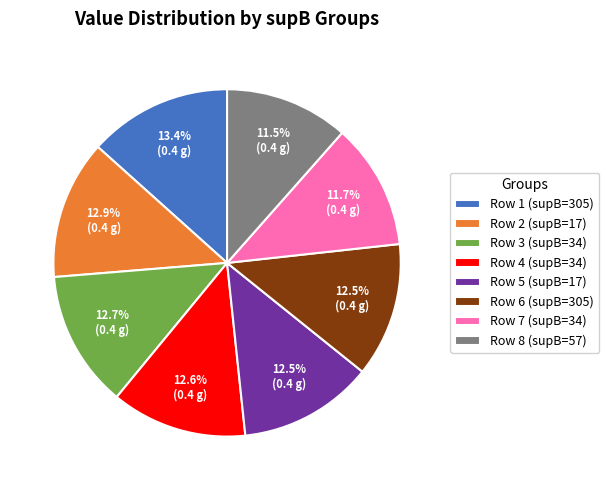

Is the sum of Row 1 (supB=305) and Row 7 (supB=34) greater than half?

No